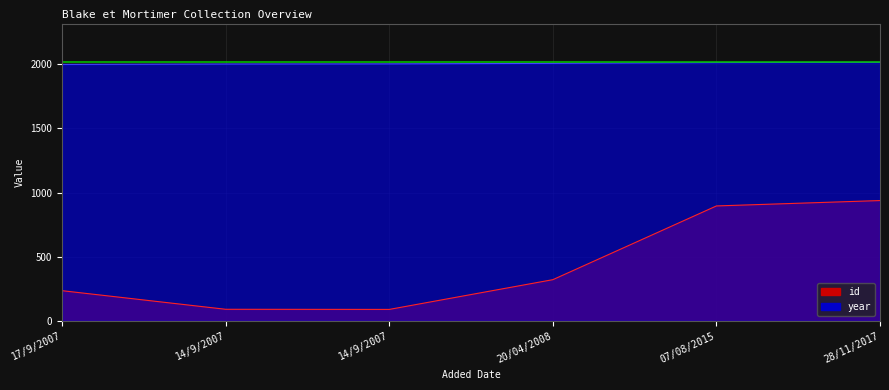

Is it true that year equals 524 at 14/9/2007?

False